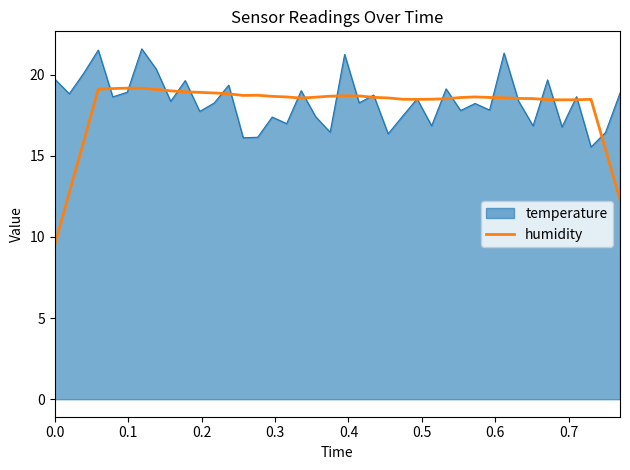

What is the highest value of the temperature series?

21.6